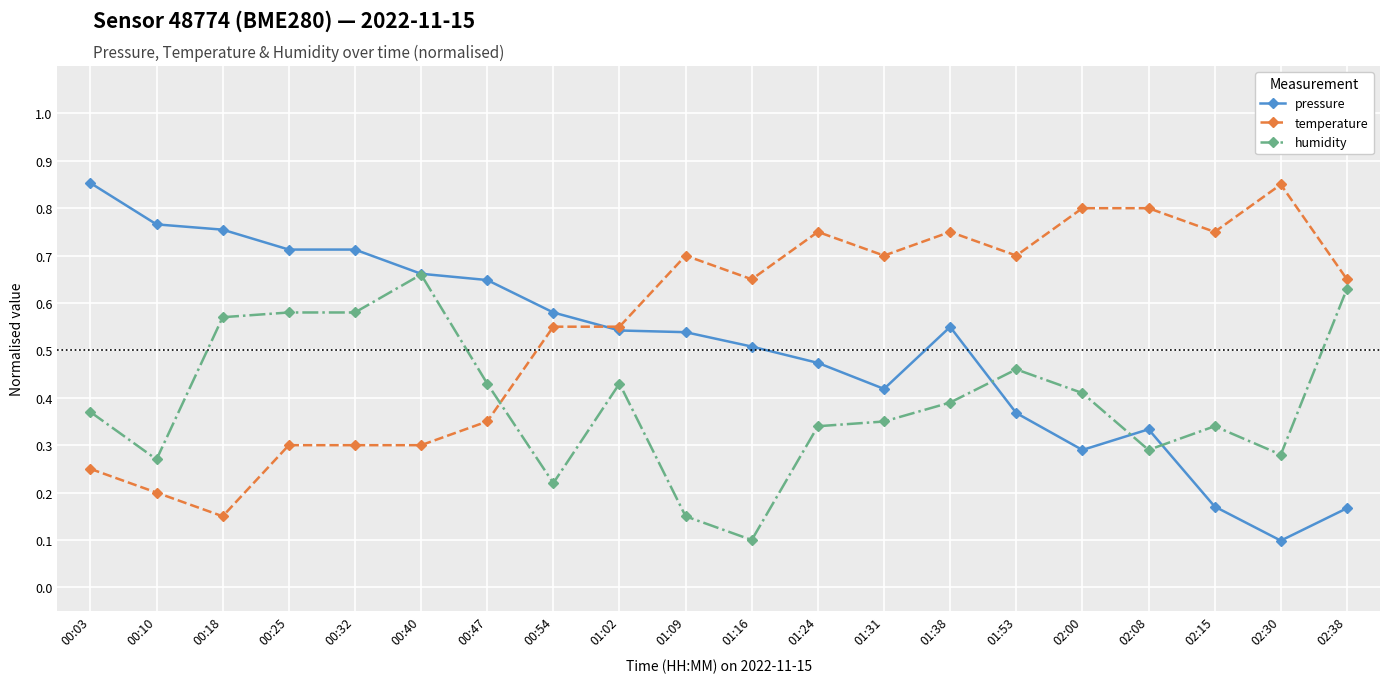

At which label does pressure reach its peak?

00:03